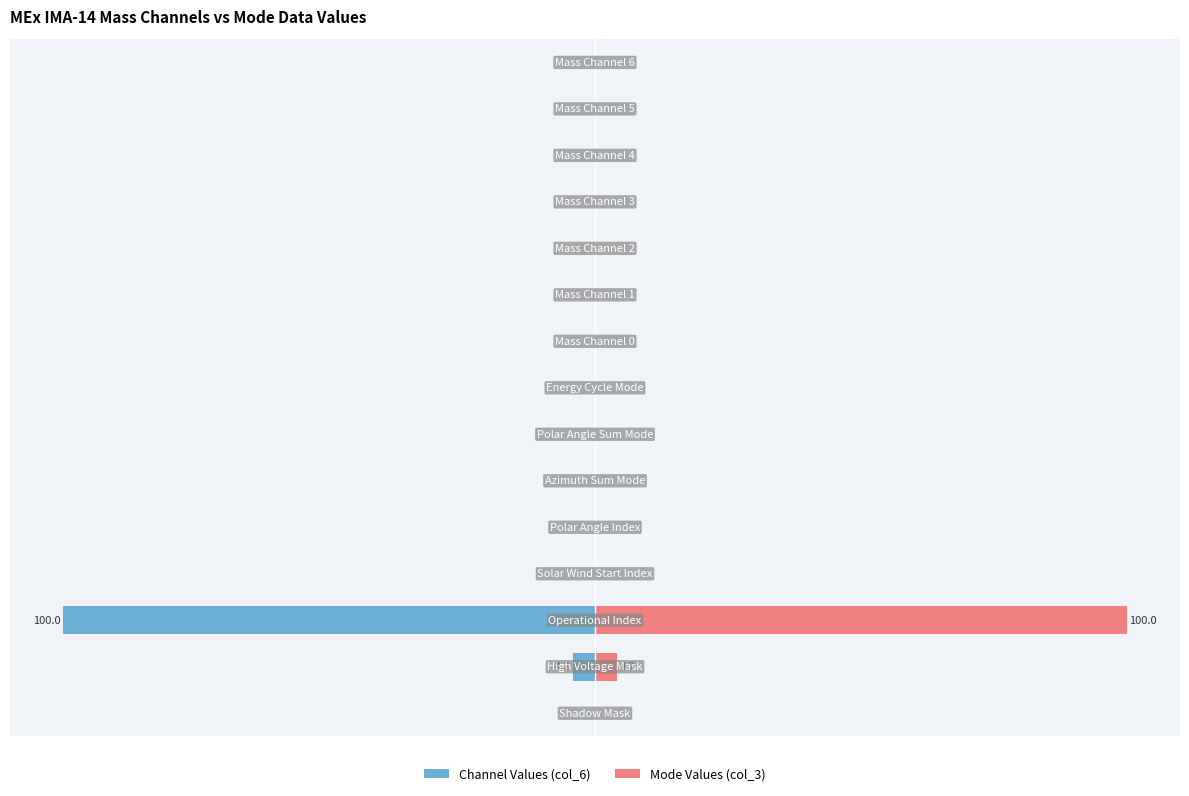

What is the greatest value displayed?

100.0